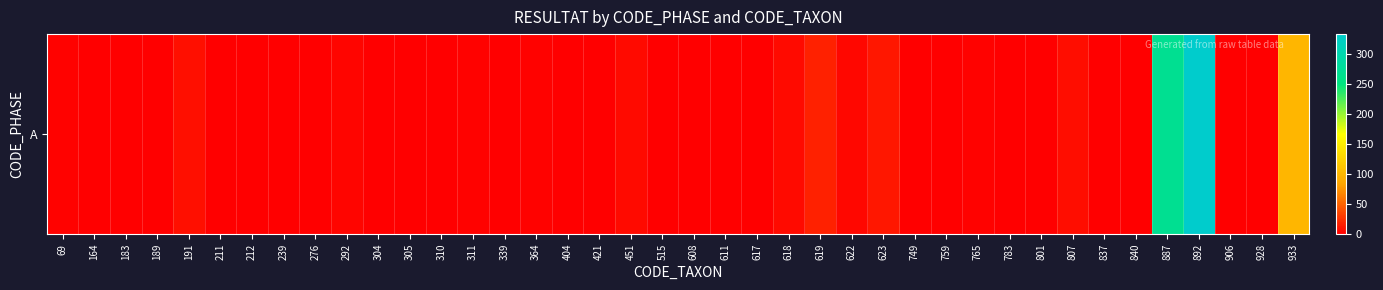

Is it true that the value at 619 is 17?

True